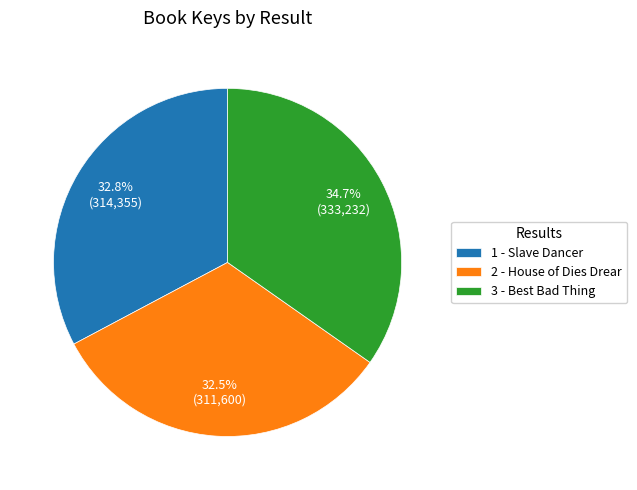

Count the number of slices in the pie.

3